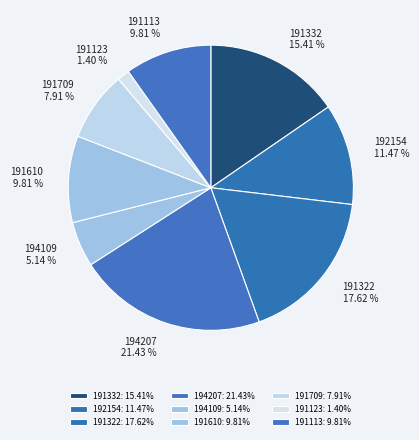

The 192154 slice represents 11% of the pie. True or false?

True